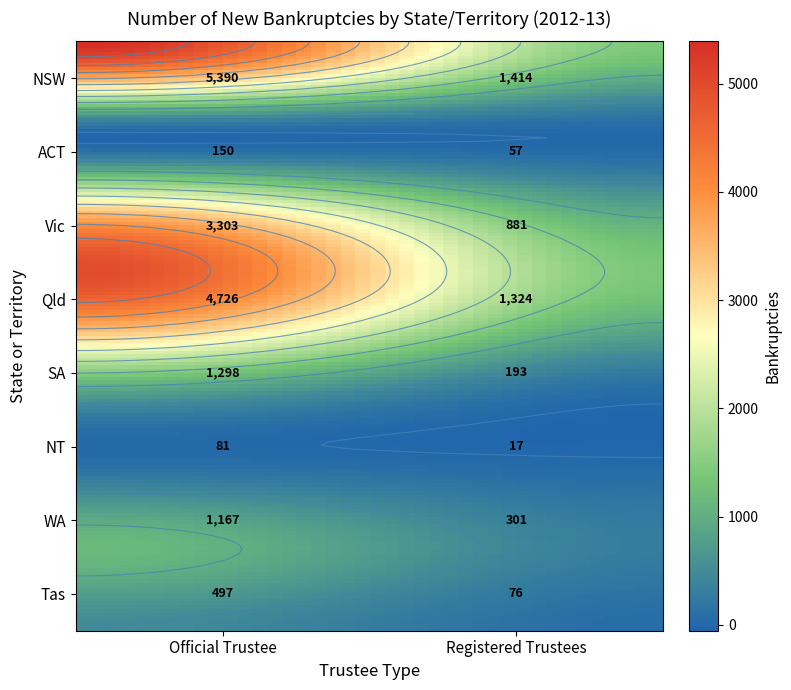

At how many categories does at least one series exceed 1625?

1